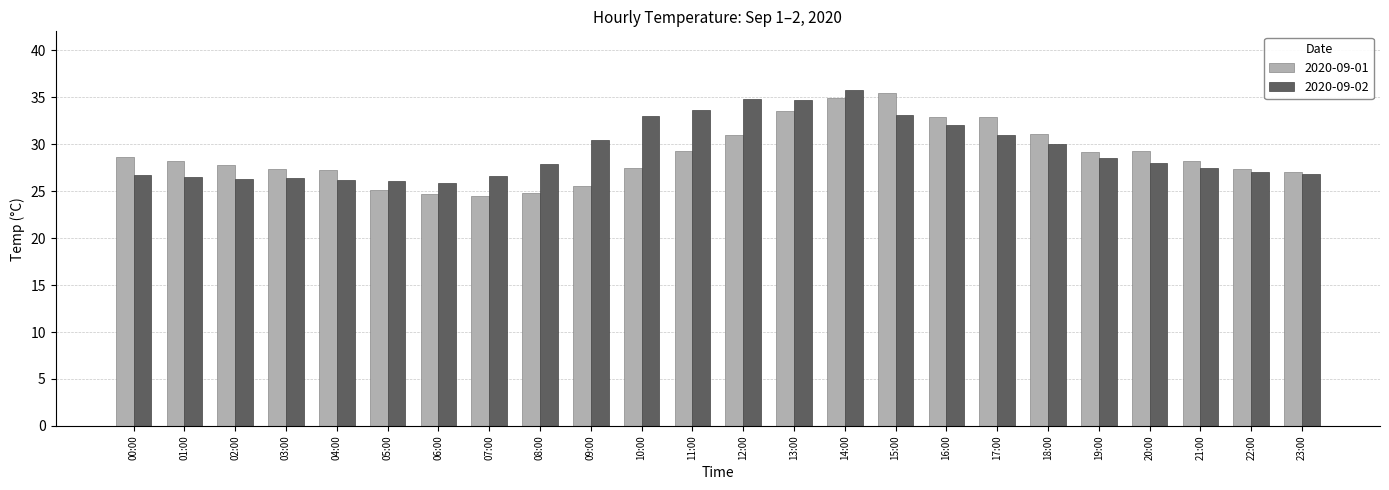

Which series changed the most between 05:00 and 16:00?

2020-09-01